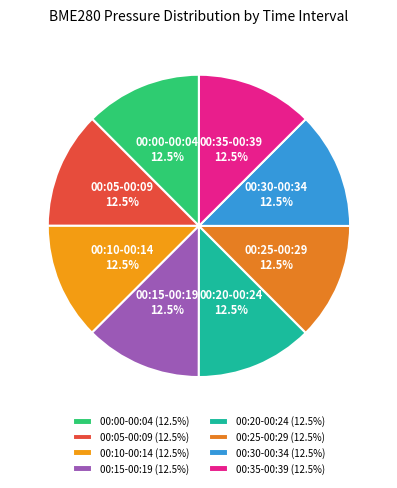

To the nearest percent, what is the average slice percentage?

12%